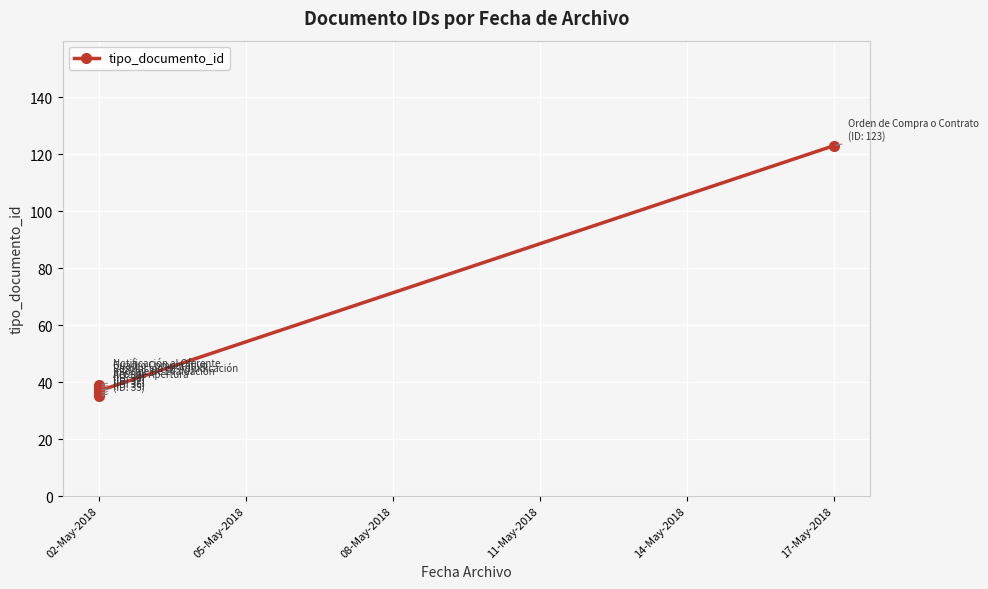

The chart shows a value of 24 at 02-May-2018. True or false?

False